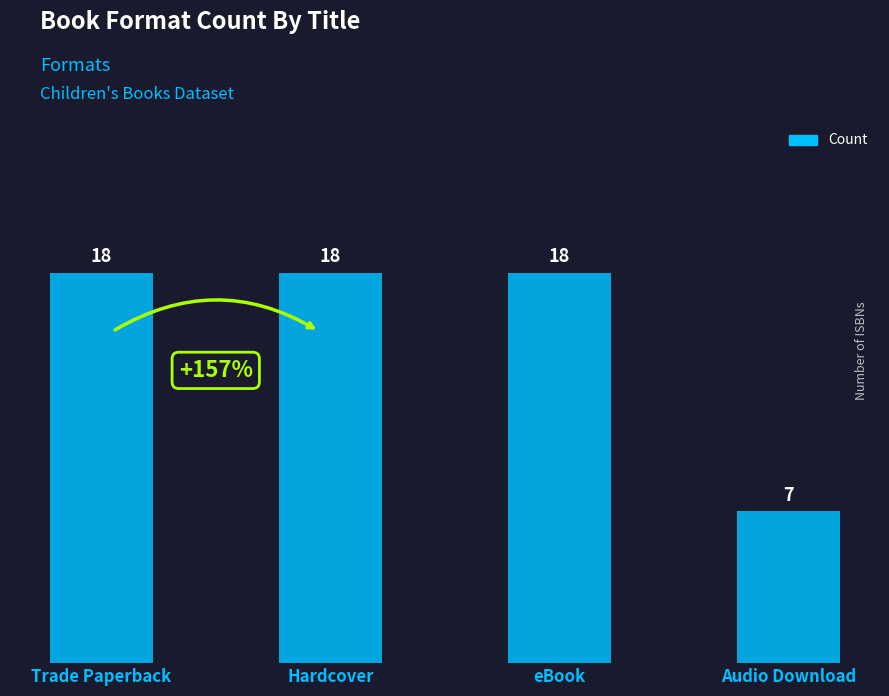

What is the label of the 4th bar from the left?

Audio Download